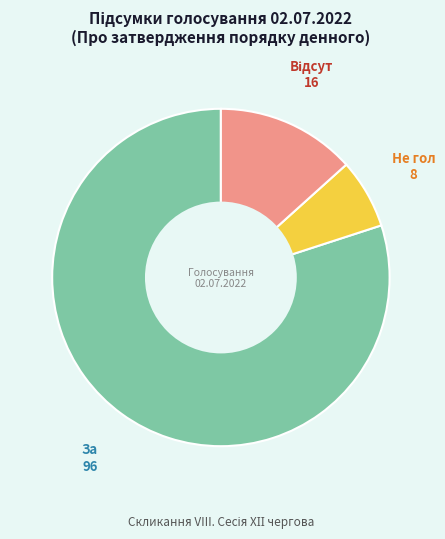

Is there any slice that represents more than half of the pie?

Yes